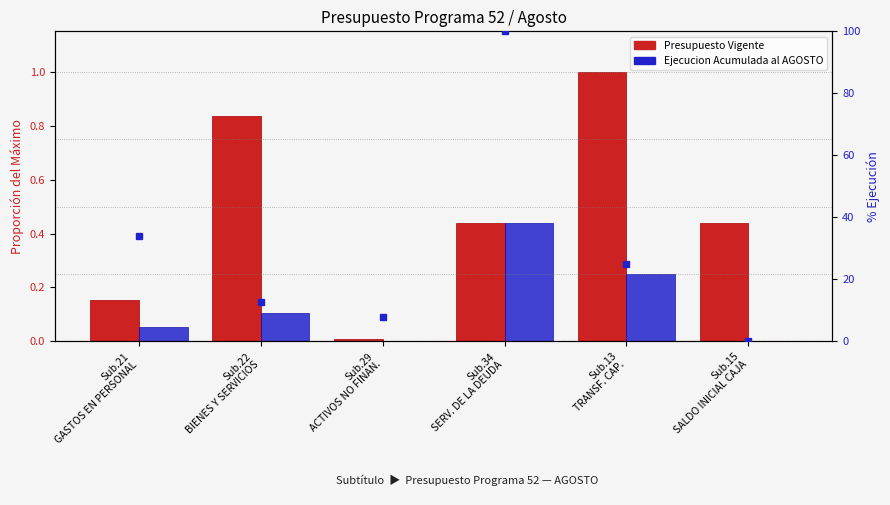

How many values in the % Ejecución series exceed 24?

3